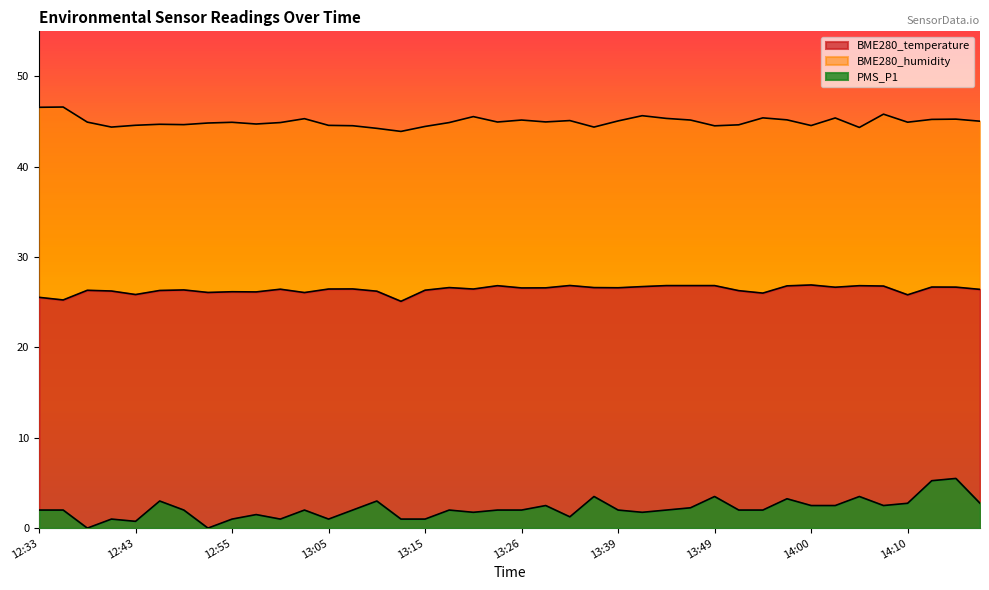

In BME280_temperature, how many points are higher than both neighbors (excluding endpoints)?

11